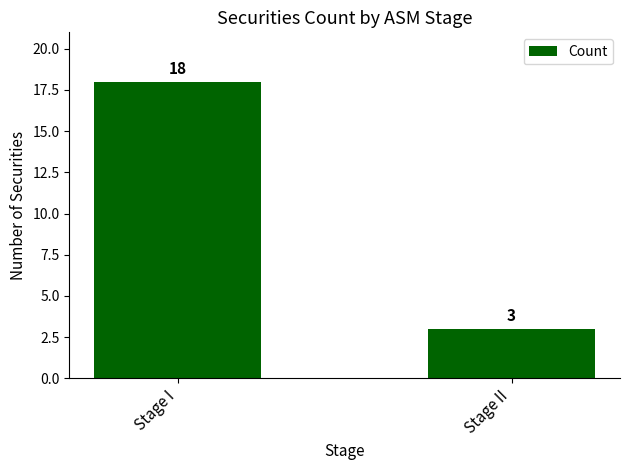

True or false: the data shows 4 at Stage II.

False